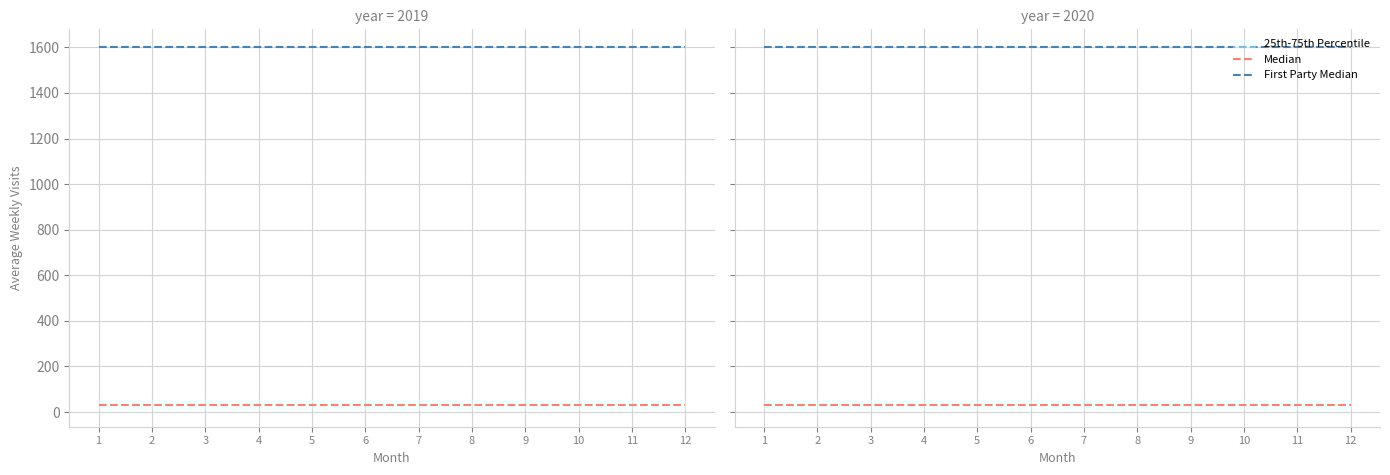

Which category has the lowest value in the Median series?

1